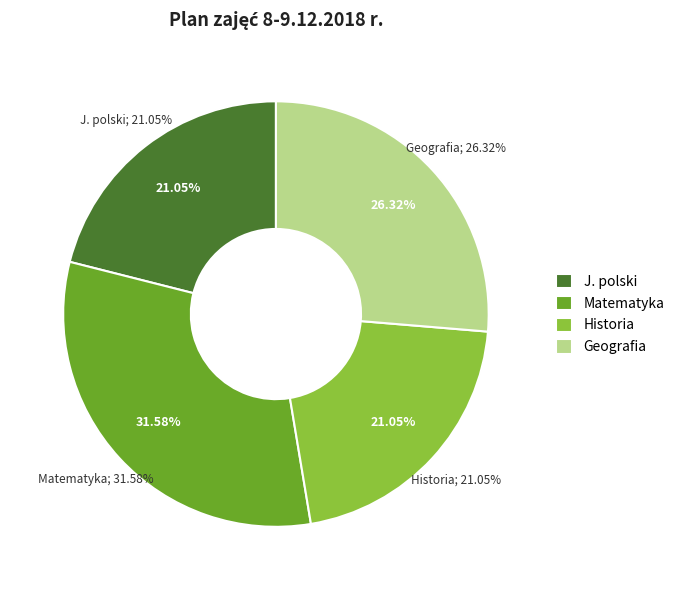

Is there any slice that represents more than half of the pie?

No